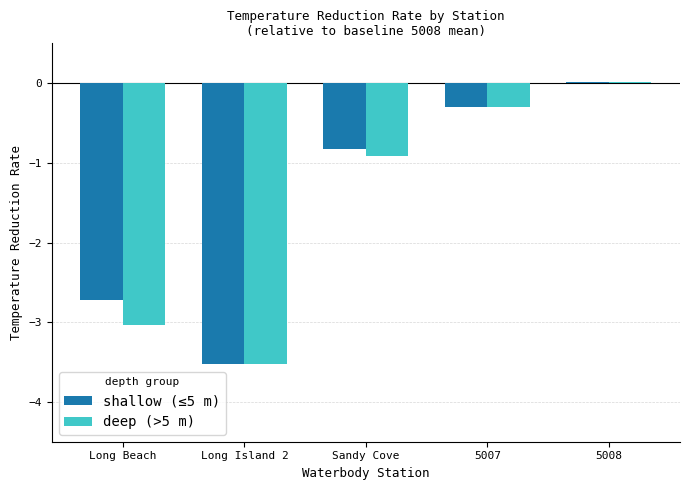

Which category has the highest value across all series?

5008